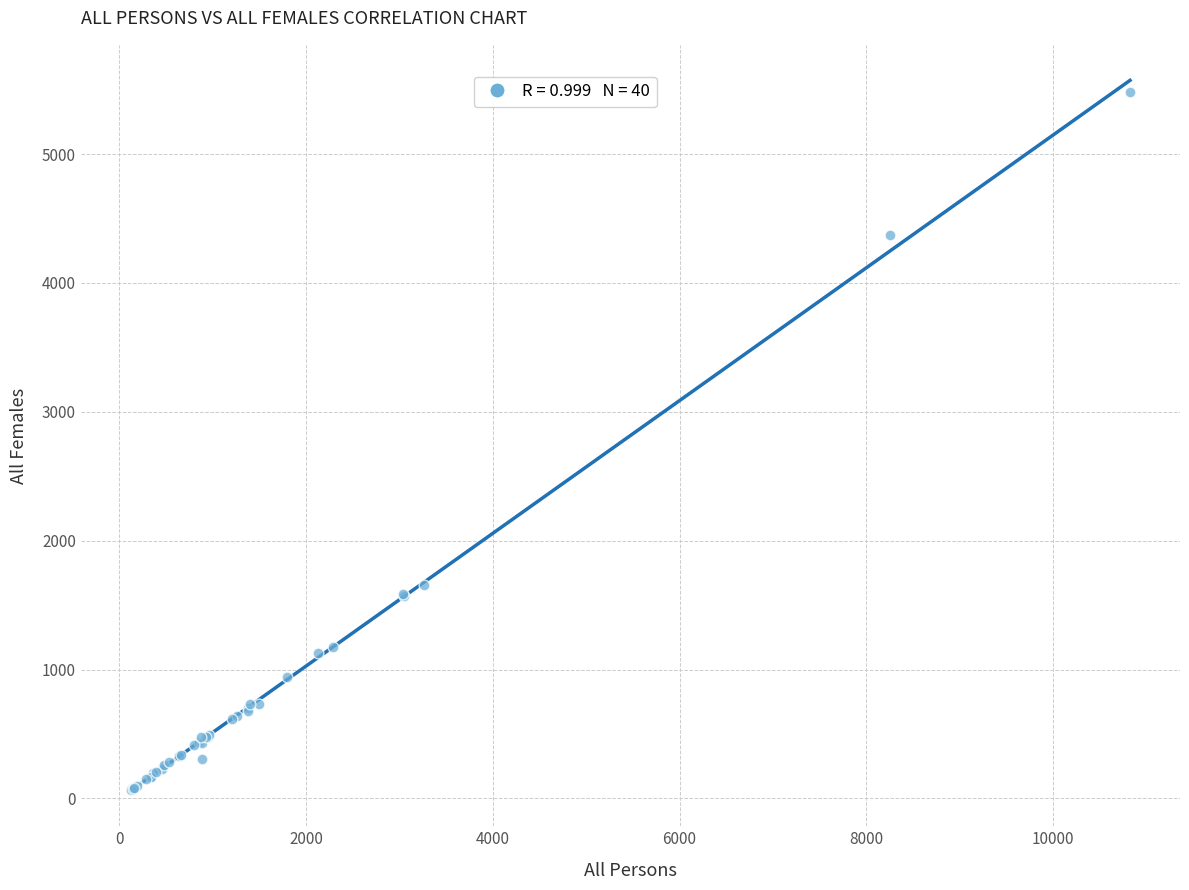

What Y value in the scatter plot is closest to 2773?

1653